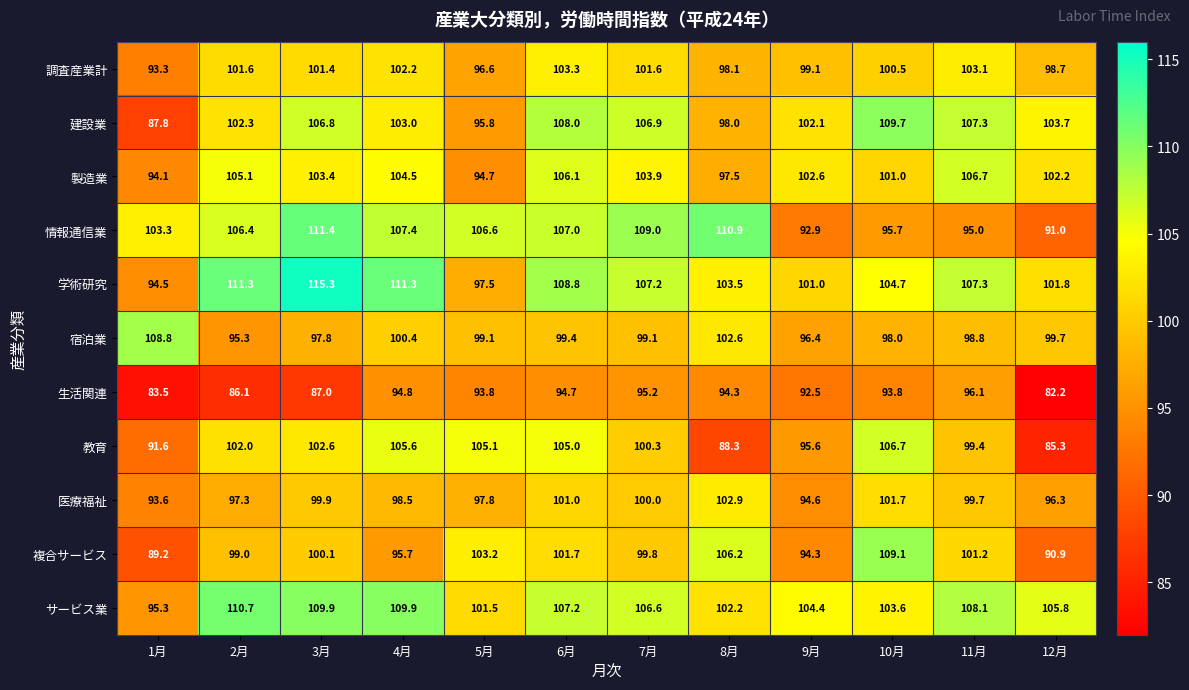

Rank the series at 6月 from lowest to highest value.

生活関連, 宿泊業, 医療福祉, 複合サービス, 調査産業計, 教育, 製造業, 情報通信業, サービス業, 建設業, 学術研究